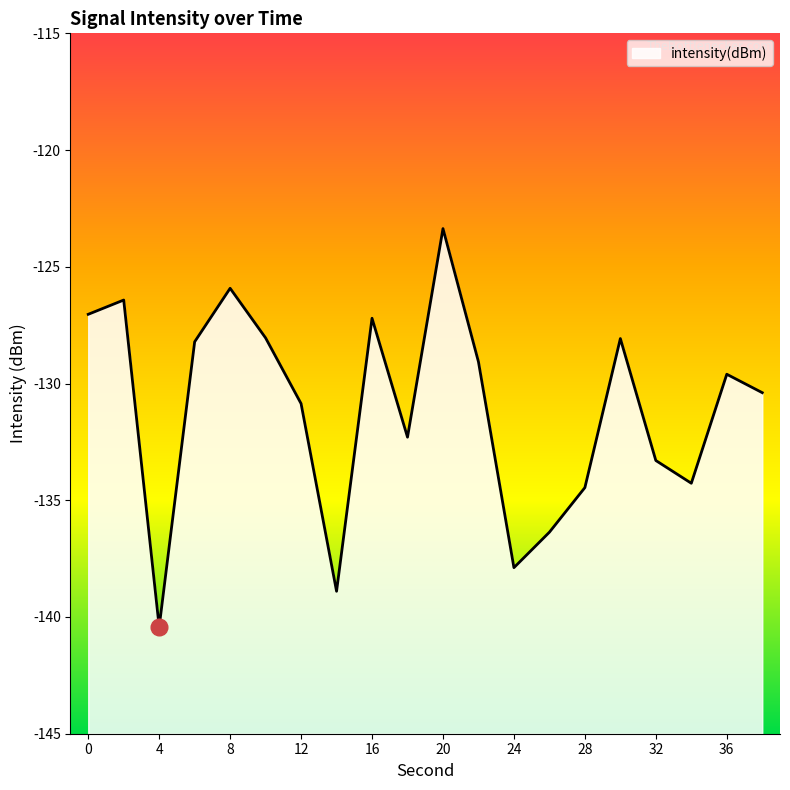

Reading left to right, extract all data points from this chart.

-127.0	-126.4	-140.4	-128.2	-125.9	-128.0	-130.9	-138.9	-127.2	-132.3	-123.4	-129.1	-137.9	-136.4	-134.5	-128.1	-133.3	-134.3	-129.6	-130.4